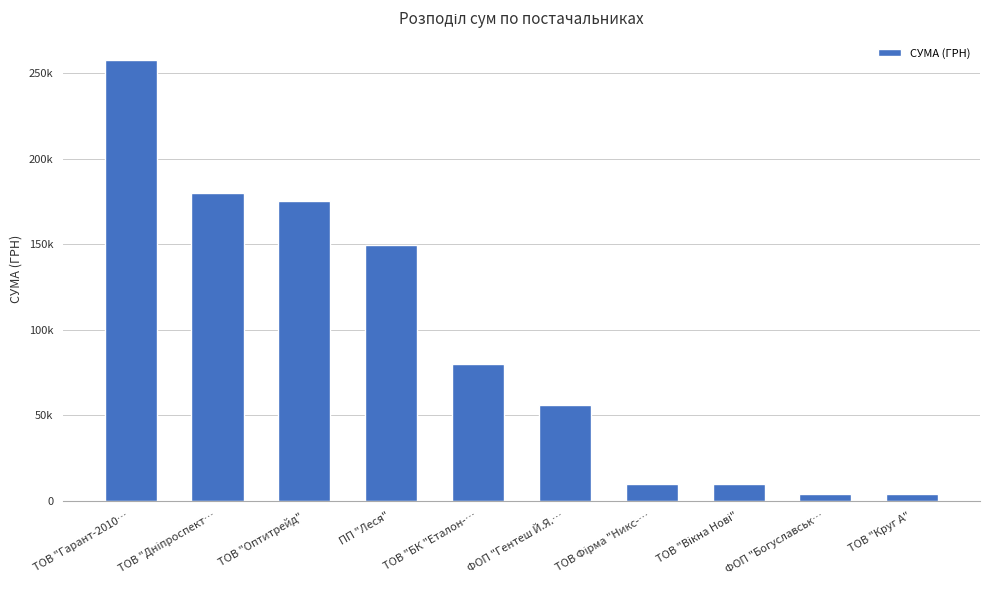

Are the bars horizontal?

No